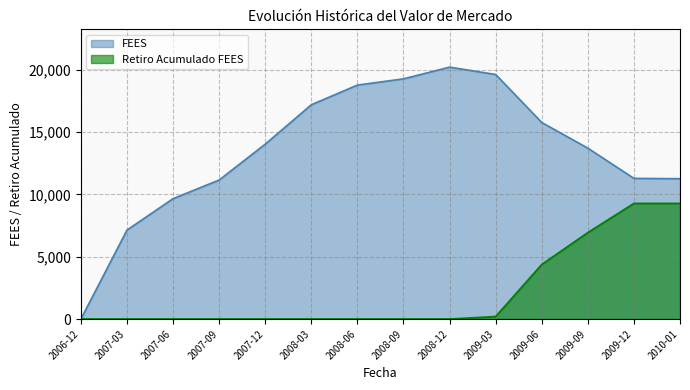

Is the value of Retiro Acumulado FEES at 2008-03 greater than the value of FEES at 2008-09?

No